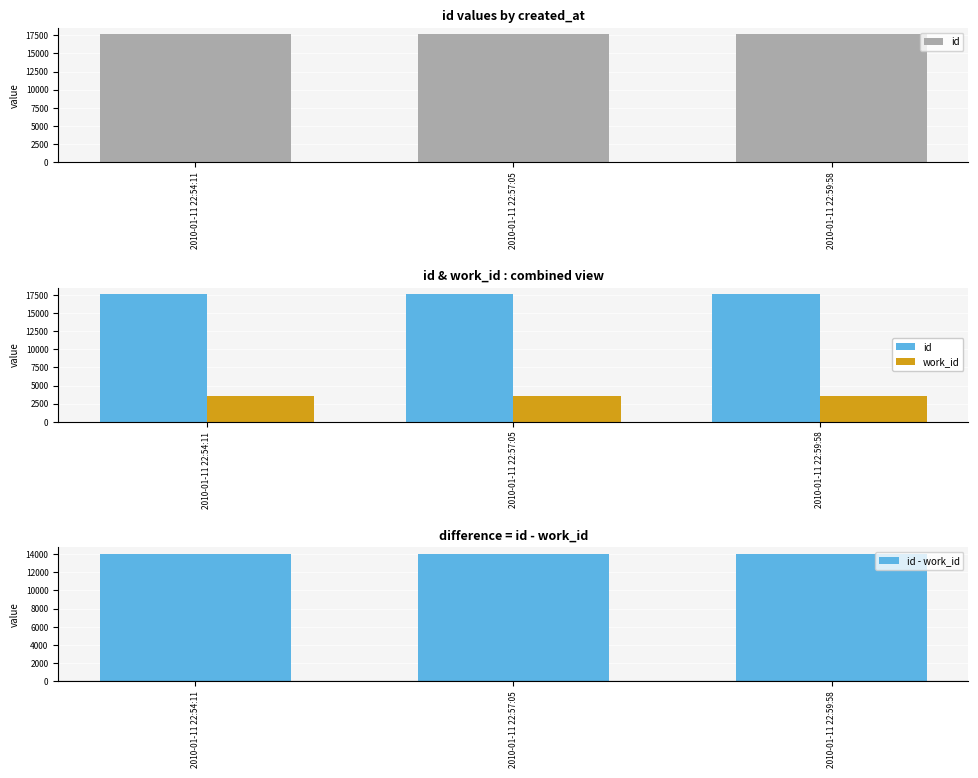

Reading left to right, list all the values displayed in this chart.

id: 17641	17642	17643
work_id: 3617	3617	3617
id - work_id: 14024	14025	14026